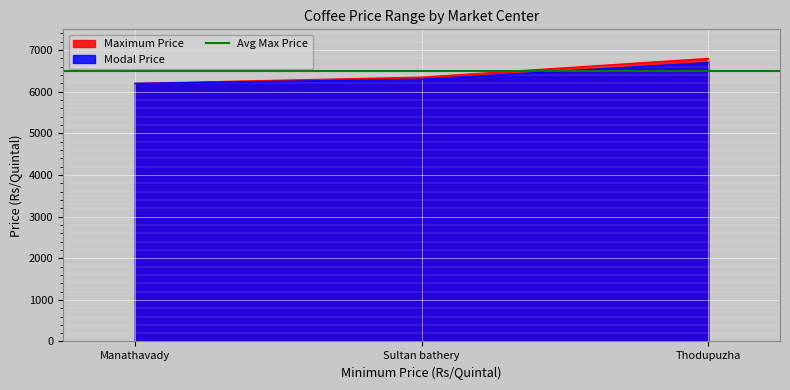

What is the total value across all series at Thodupuzha?

13500